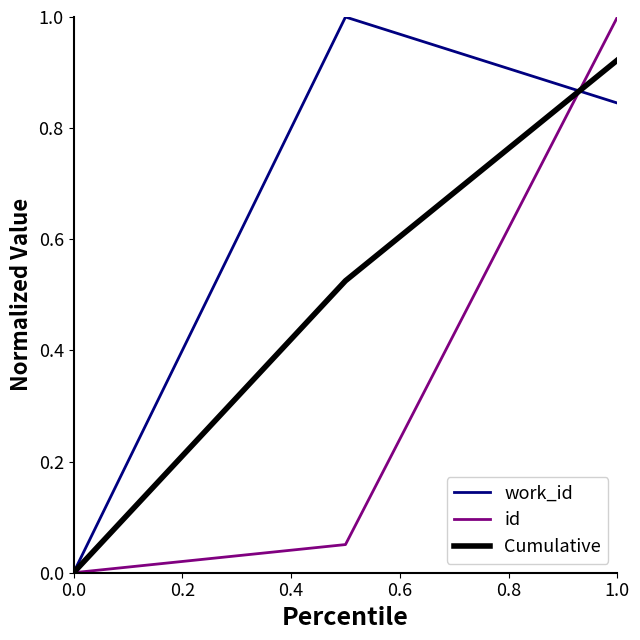

Rank the series by their average value, from highest to lowest.

work_id, Cumulative, id